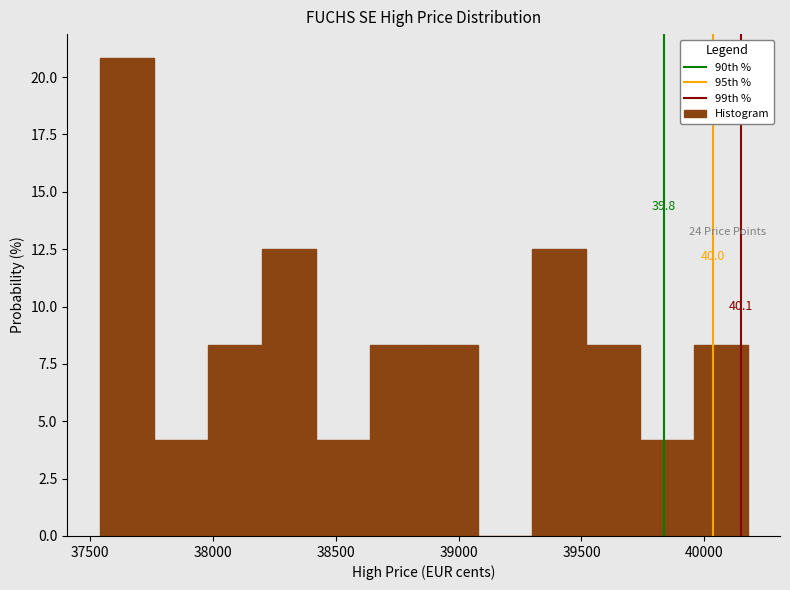

Over which range of the x-axis is the bar tallest?

37550 to 37750